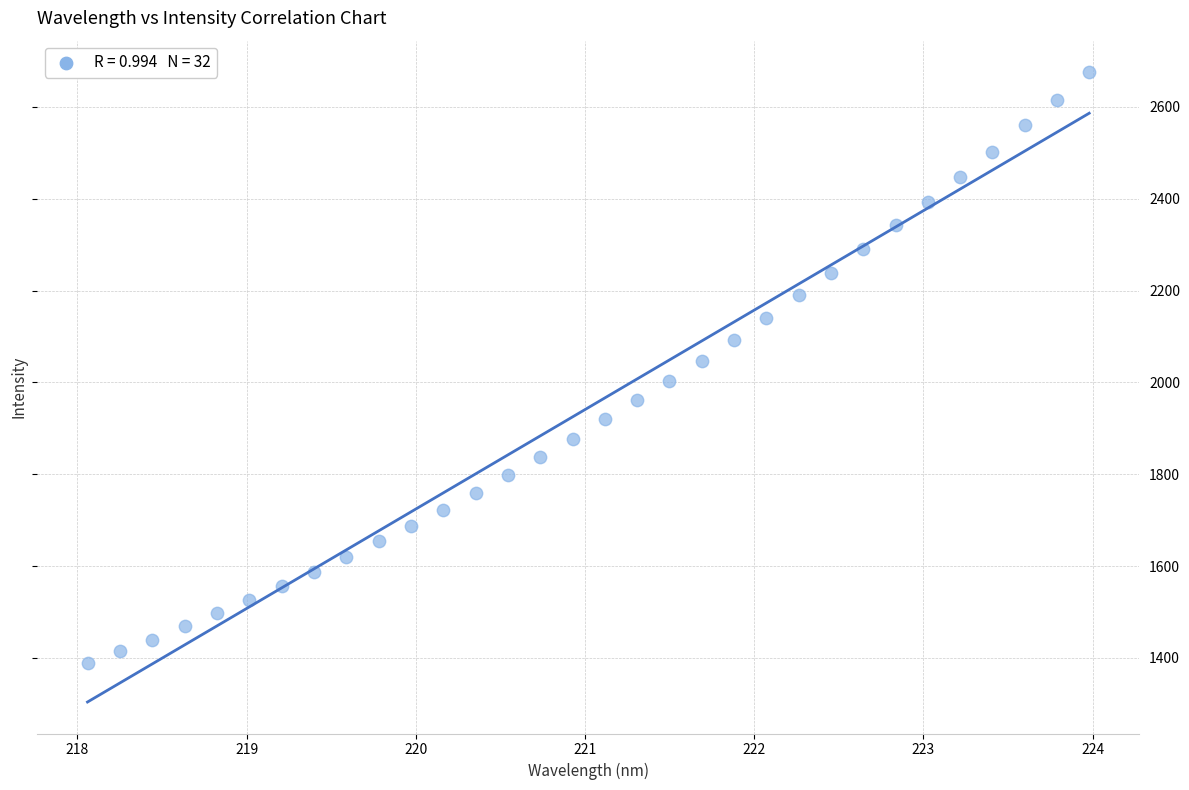

What is the range of Y values (max minus min)?

1287.0